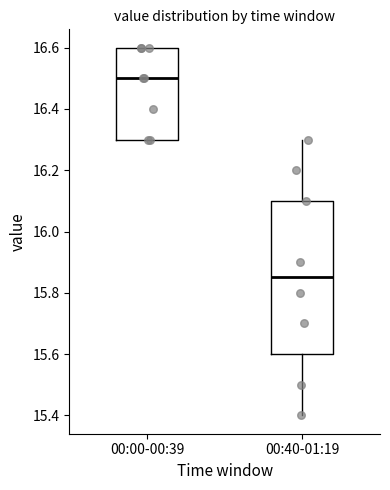

Reading left to right, read every box against the y-axis: the position of its median line, the range the box covers, and the ends of its whiskers. The values are not printed on the chart, so give them approximately, as read against the axis.

00:00-00:39: median 16.50, box 16.30 to 16.60, whiskers 16.30 to 16.60
00:40-01:19: median 15.86, box 15.60 to 16.10, whiskers 15.40 to 16.30